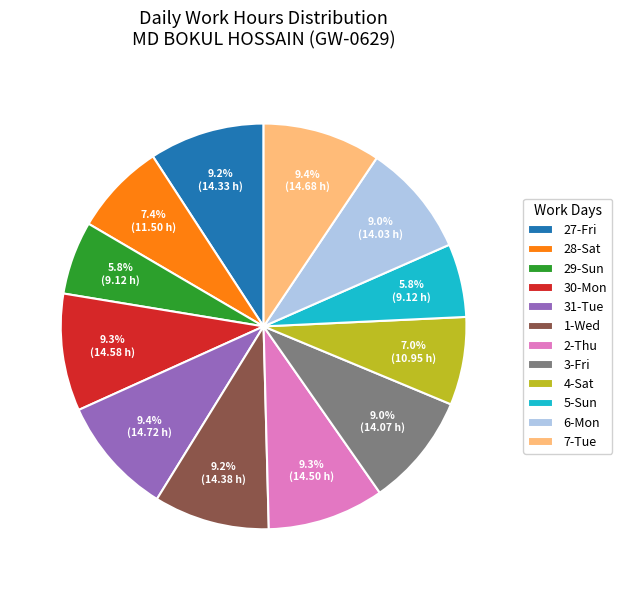

How many segments does this pie chart have?

12